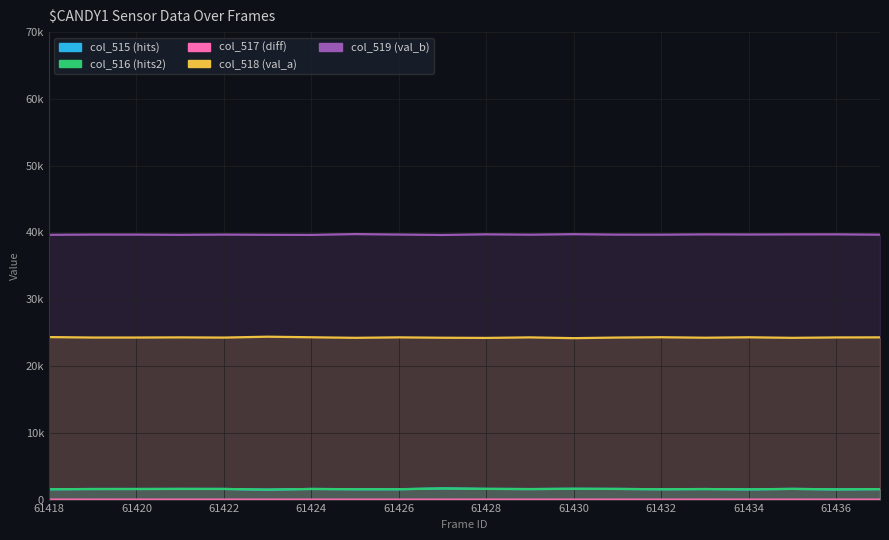

At which label does col_518 reach its peak?

61423